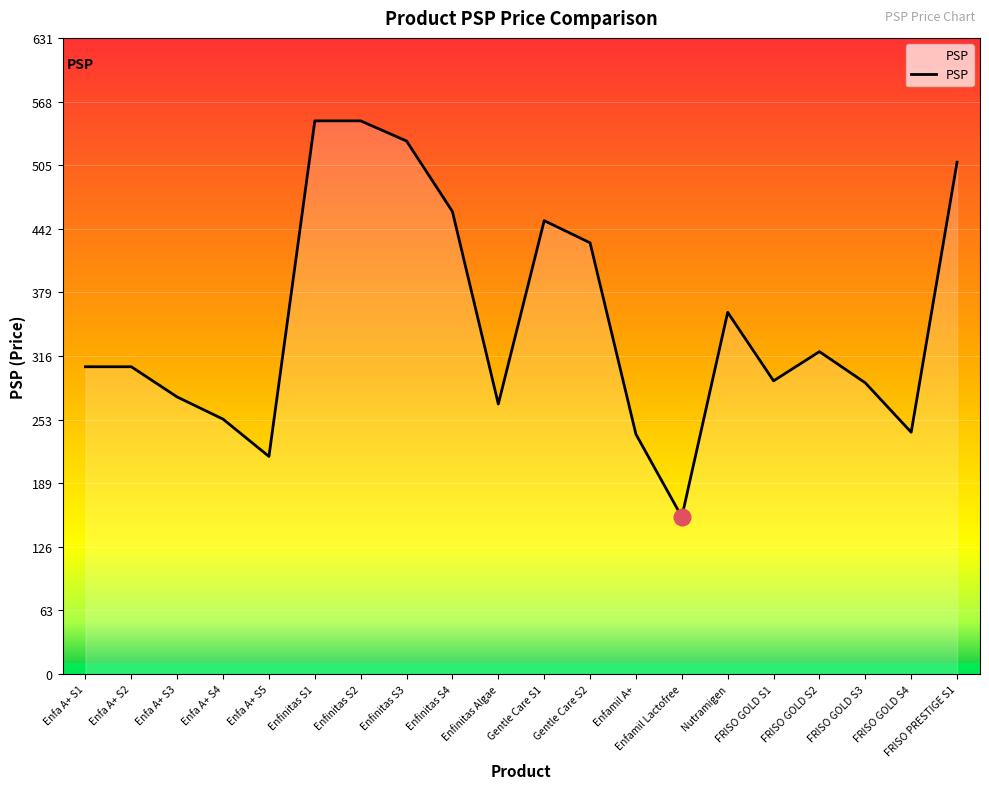

What is the ratio of the value at FRISO PRESTIGE S1 to the value at FRISO GOLD S4?

2.1